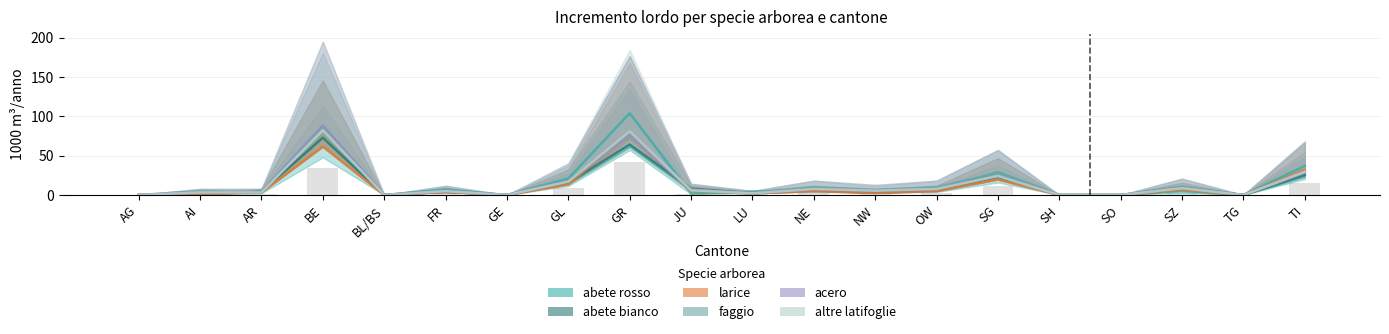

Does the chart contain stacked bars?

No